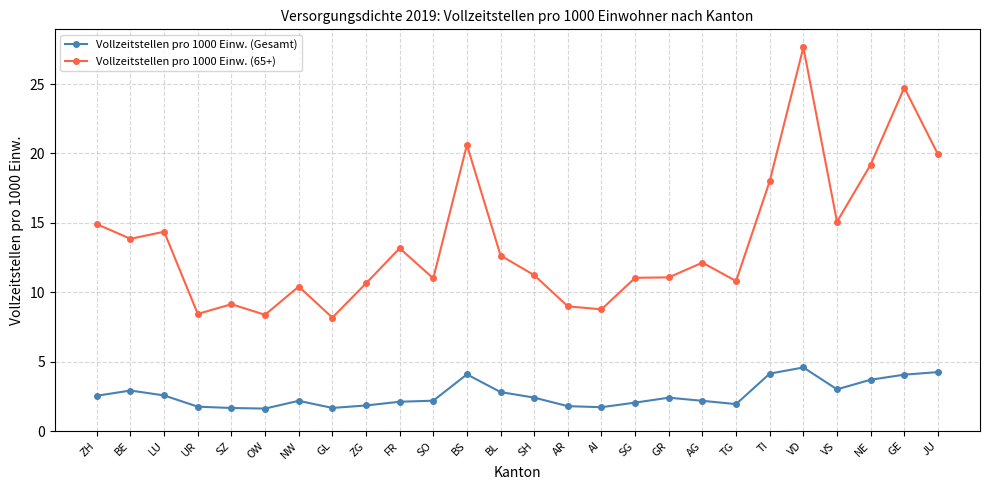

What is the maximum value for Vollzeitstellen pro 1000 Einw. (65+)?

27.6